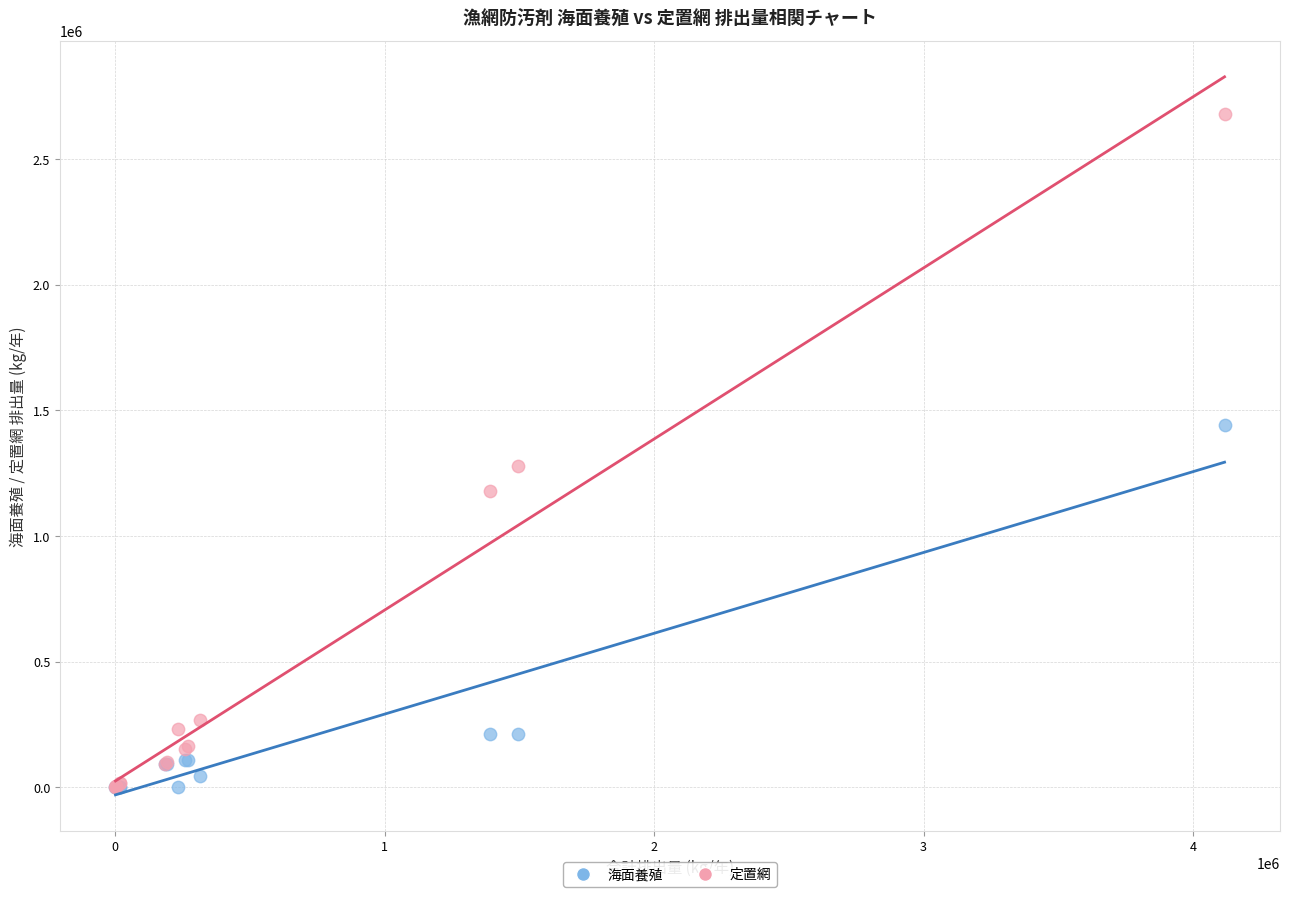

Which series reaches the maximum Y coordinate?

定置網